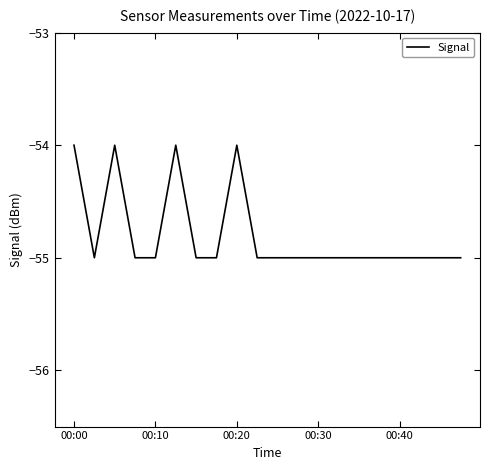

Does the chart display data point markers on the line(s)?

No